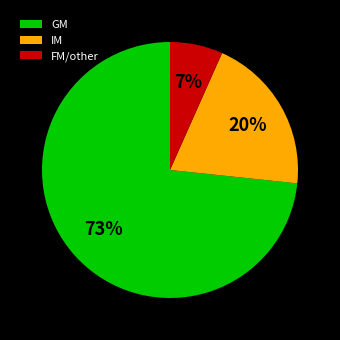

Is the sum of IM and FM/other greater than half?

No